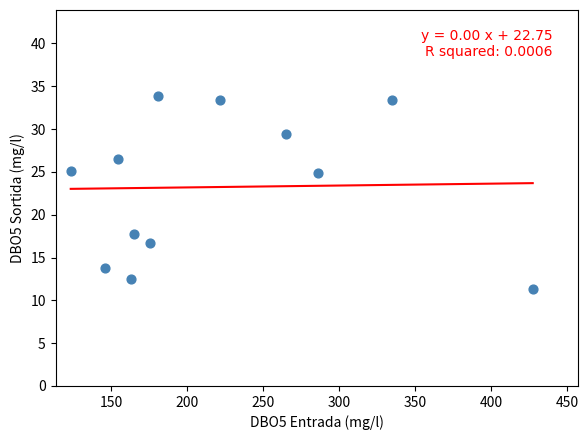

What is the average X value?

220.2